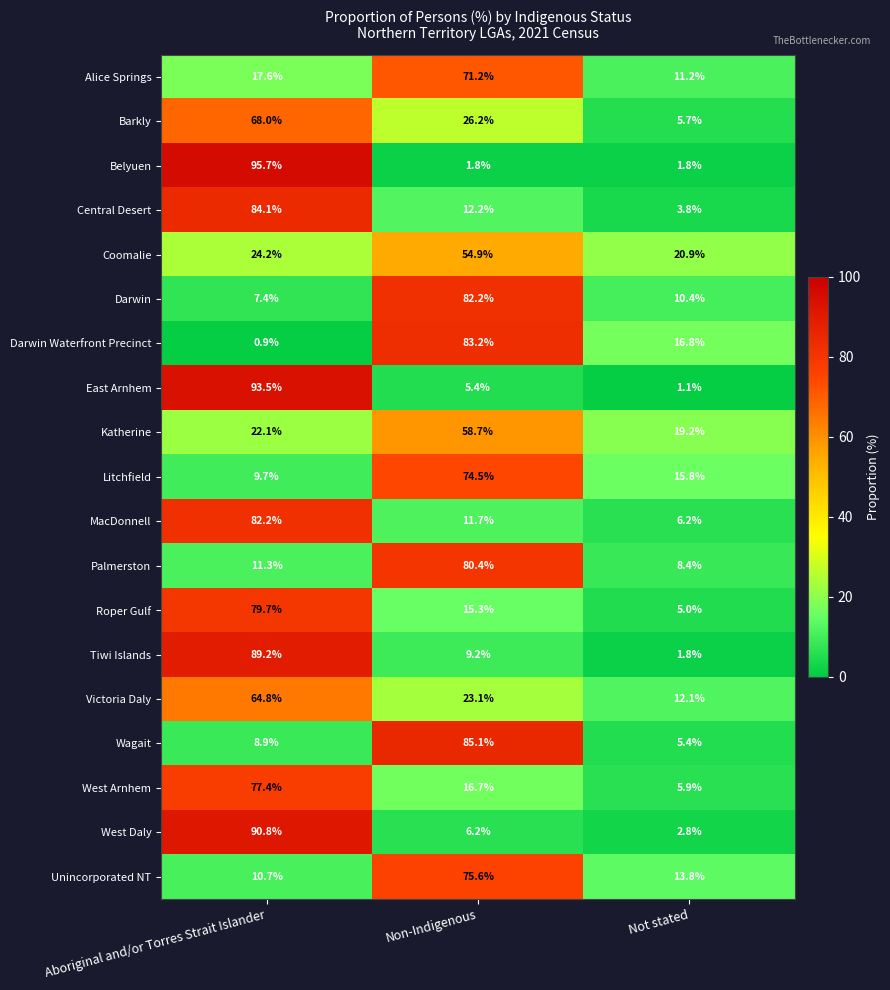

The value of Barkly at Not stated is 5.7. True or false?

True